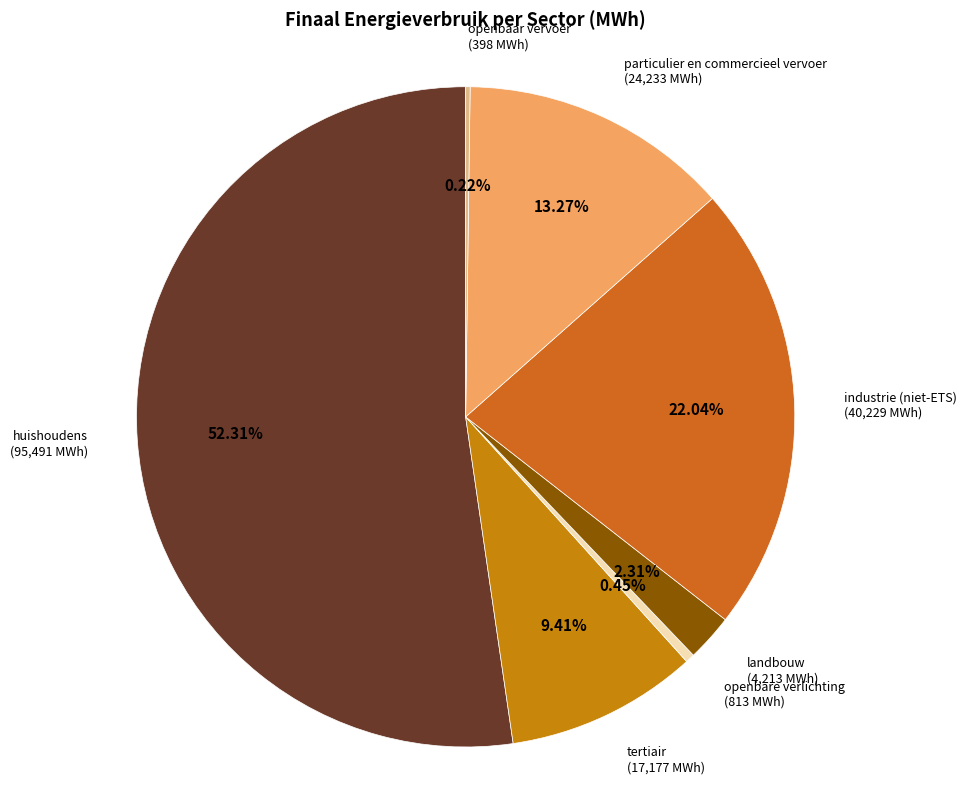

Does any single category account for the majority?

Yes